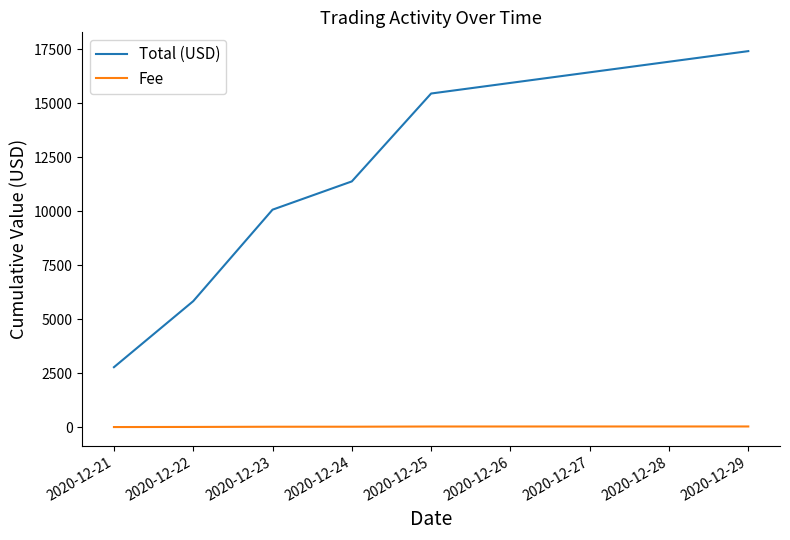

Rank the series by their maximum value, from highest to lowest.

Total (USD), Fee